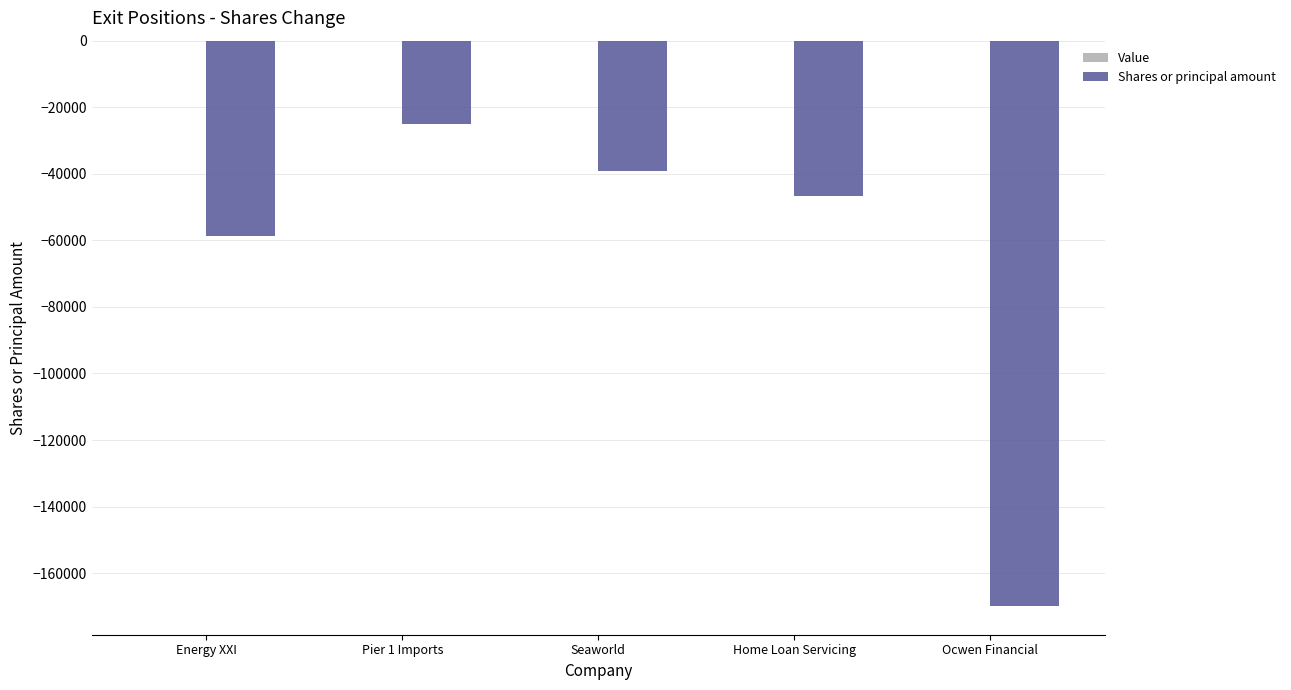

Rank the categories by value from highest to lowest.

Pier 1 Imports, Seaworld, Home Loan Servicing, Energy XXI, Ocwen Financial